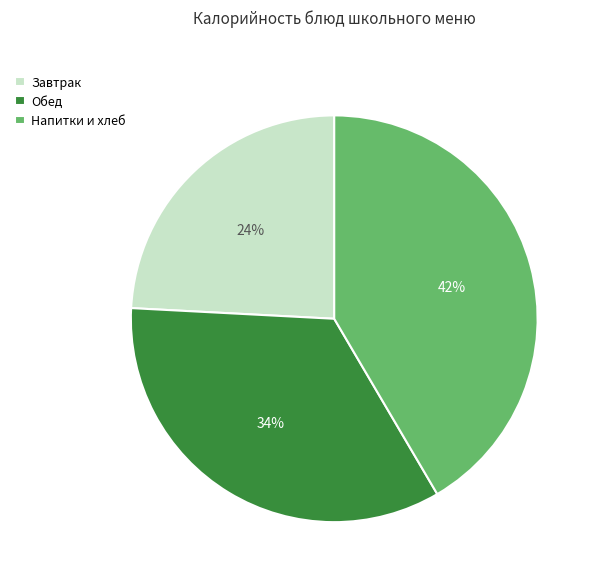

What is the smallest slice in the pie chart?

Завтрак